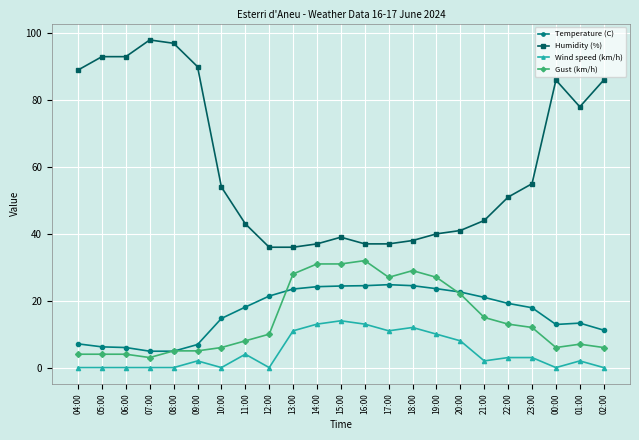

Which series has the largest total across all categories?

Humidity (%)